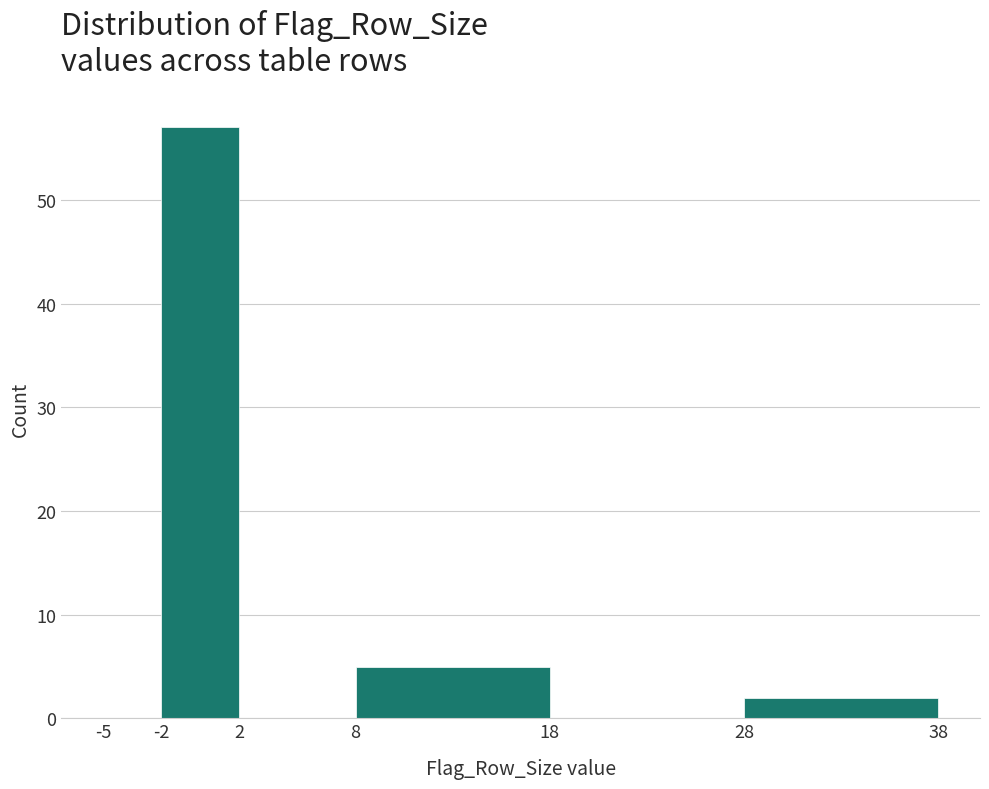

How tall is the bar that spans -2 to 2 on the x-axis? The values are not printed on the chart, so give them approximately, as read against the axis.

57